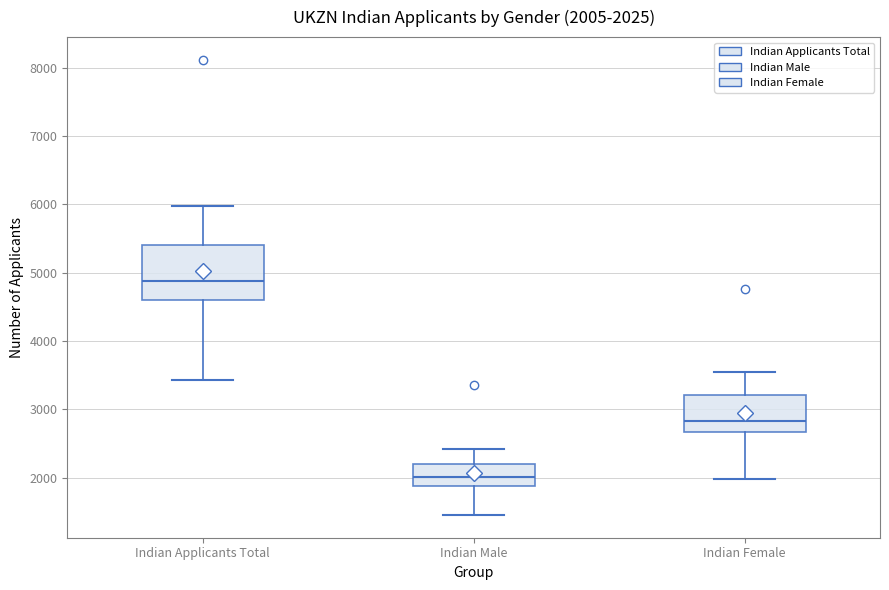

Which box has the lowest median line?

Indian Male